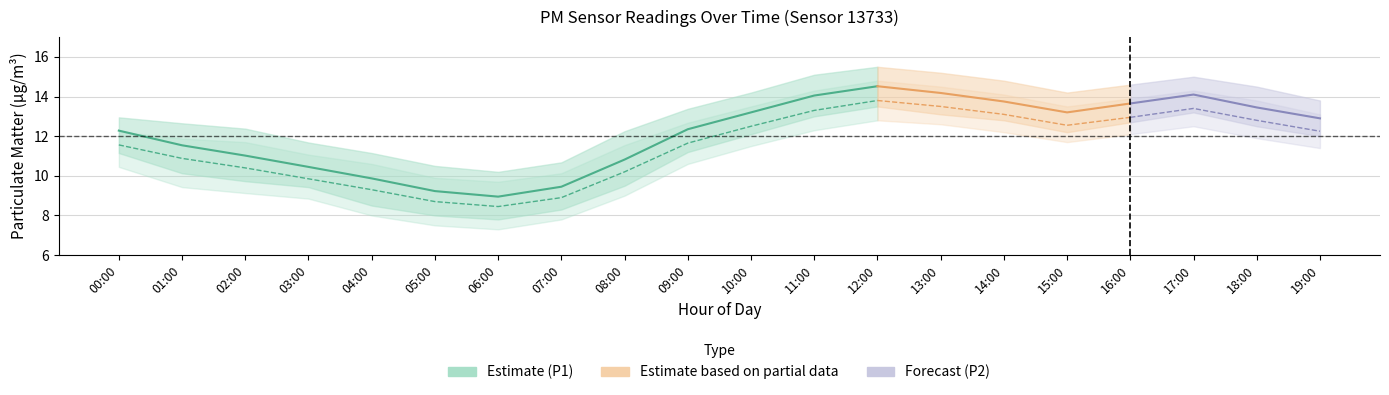

The P1_mean series shows 20.1 at 01:00. True or false?

False